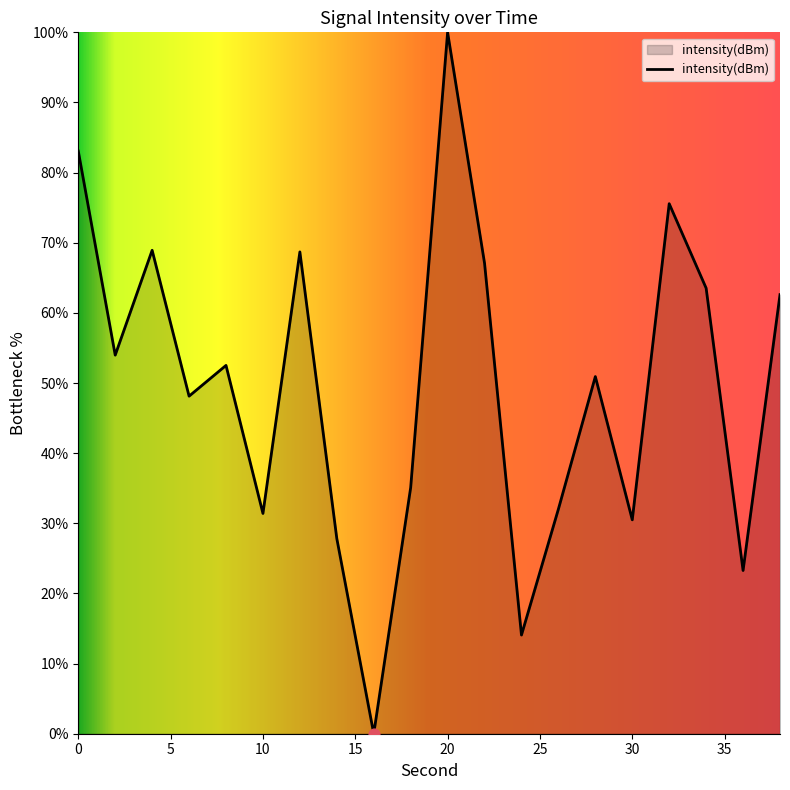

What is the greatest value displayed?

100.0